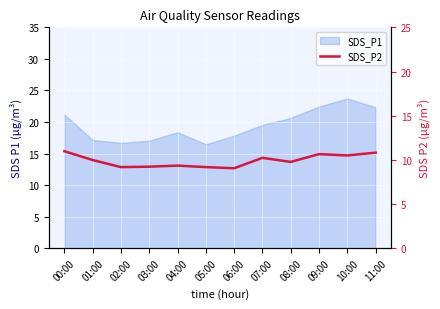

The value at 09:00 is 10.7. True or false?

True